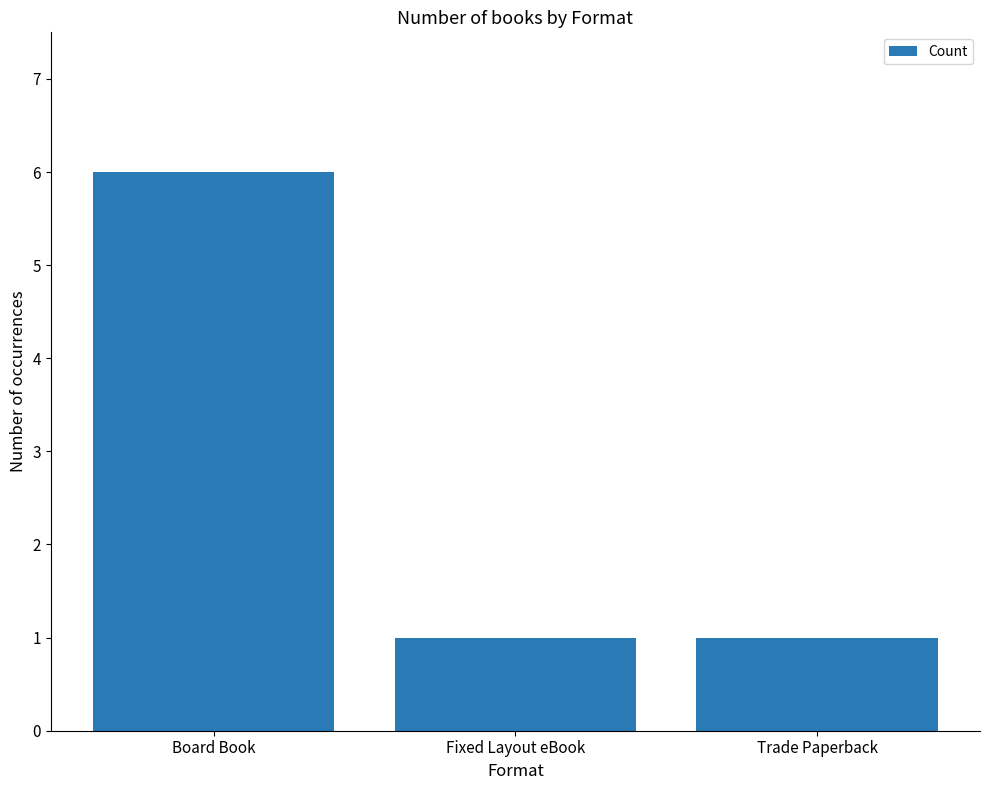

What is the sum of all values?

8